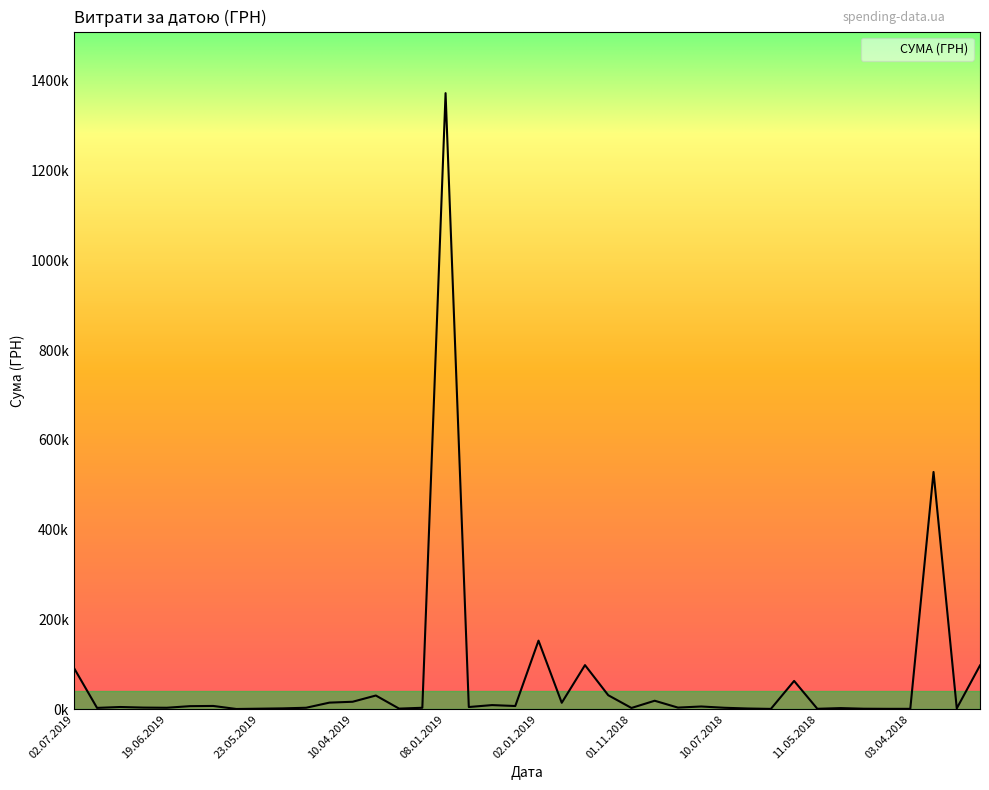

Is this an area chart (filled region under the line)?

Yes